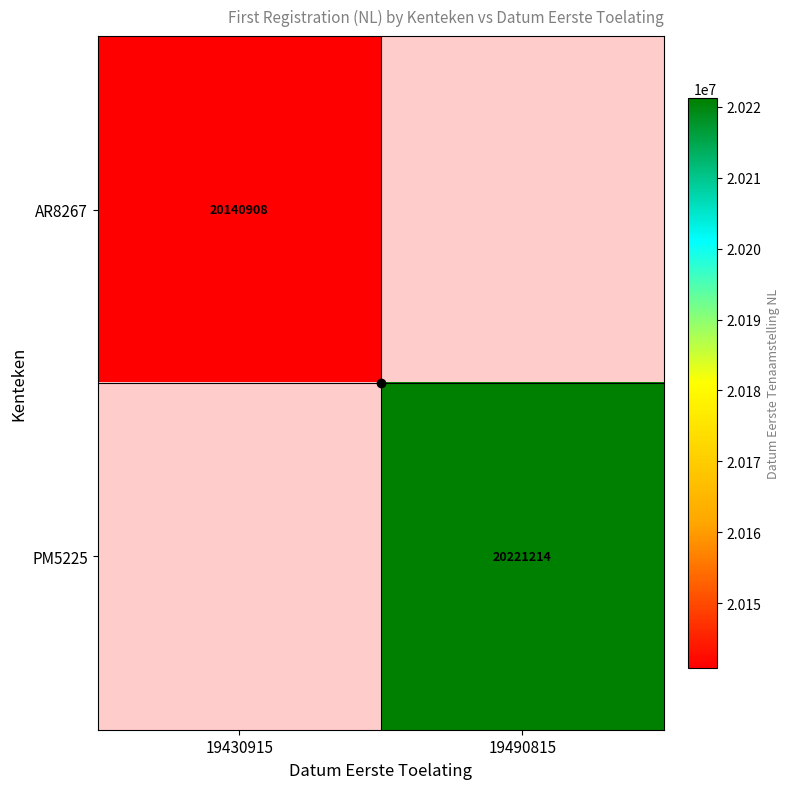

List the series in order of their peak value, highest first.

AR8267, PM5225